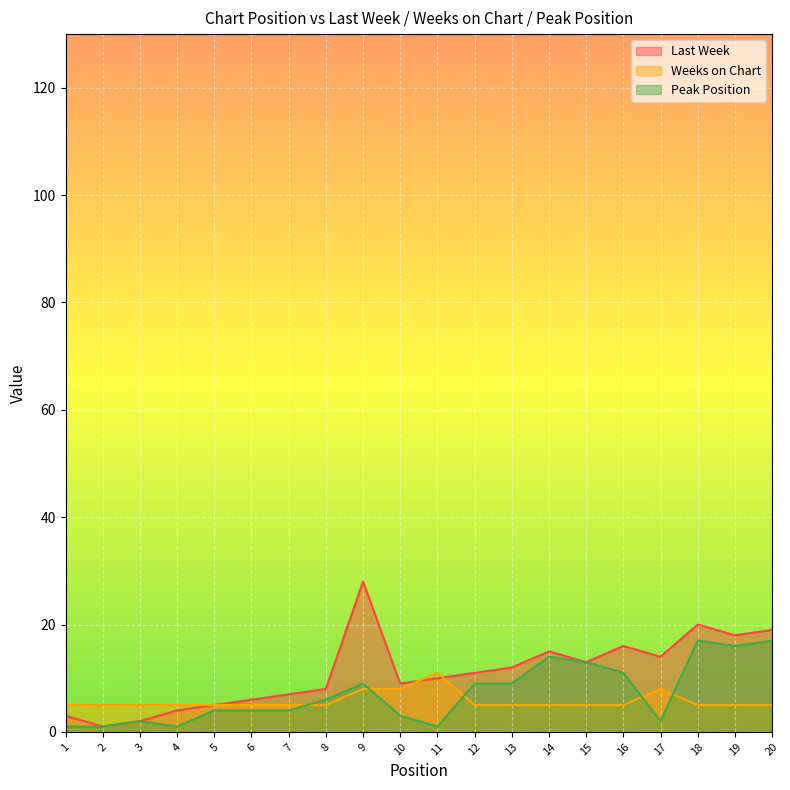

At which label is Weeks on Chart closest to 8?

9